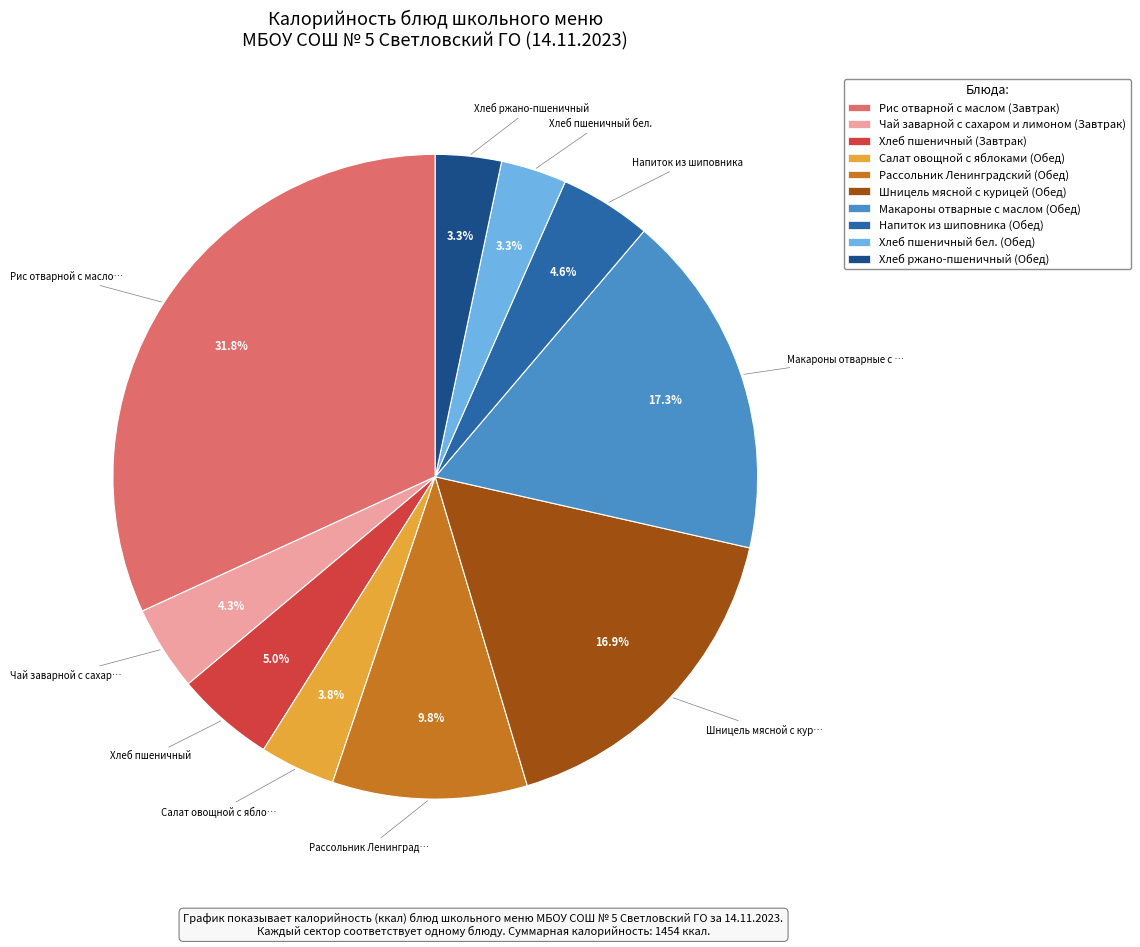

Which has a higher value, Шницель мясной с курицей (Обед) or Хлеб пшеничный (Завтрак)?

Шницель мясной с курицей (Обед)